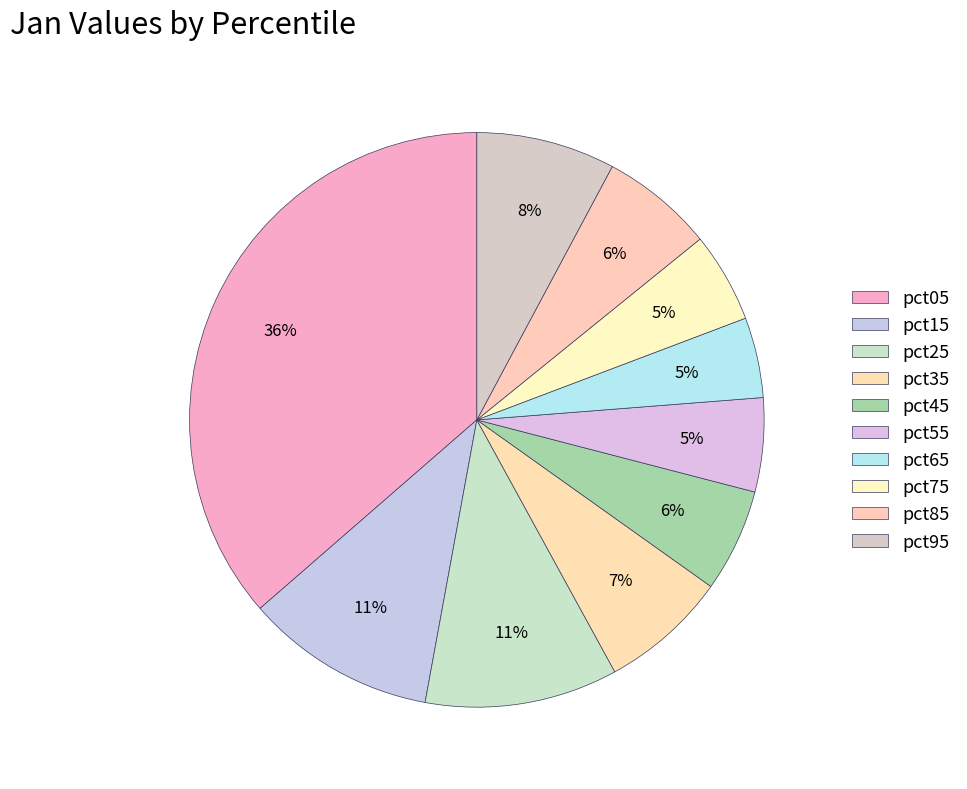

Does pct15 account for over 50% of the chart?

No